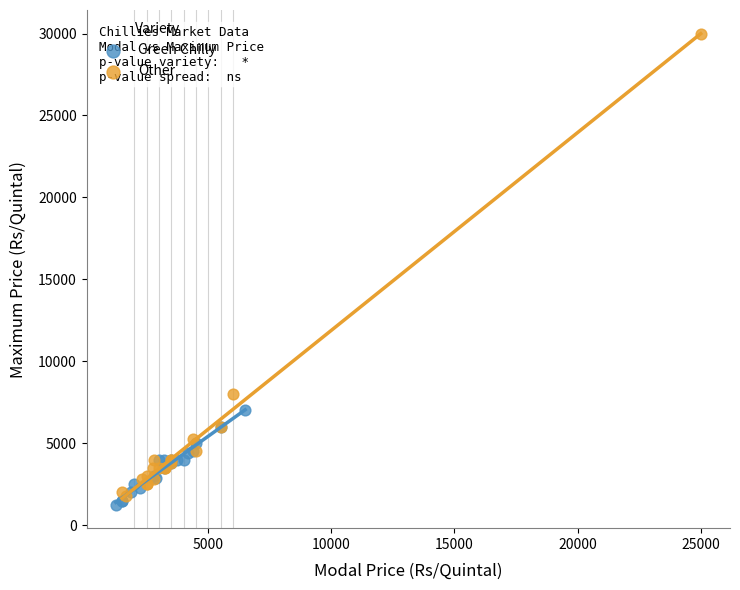

Which series has the widest spread of Y values?

Other